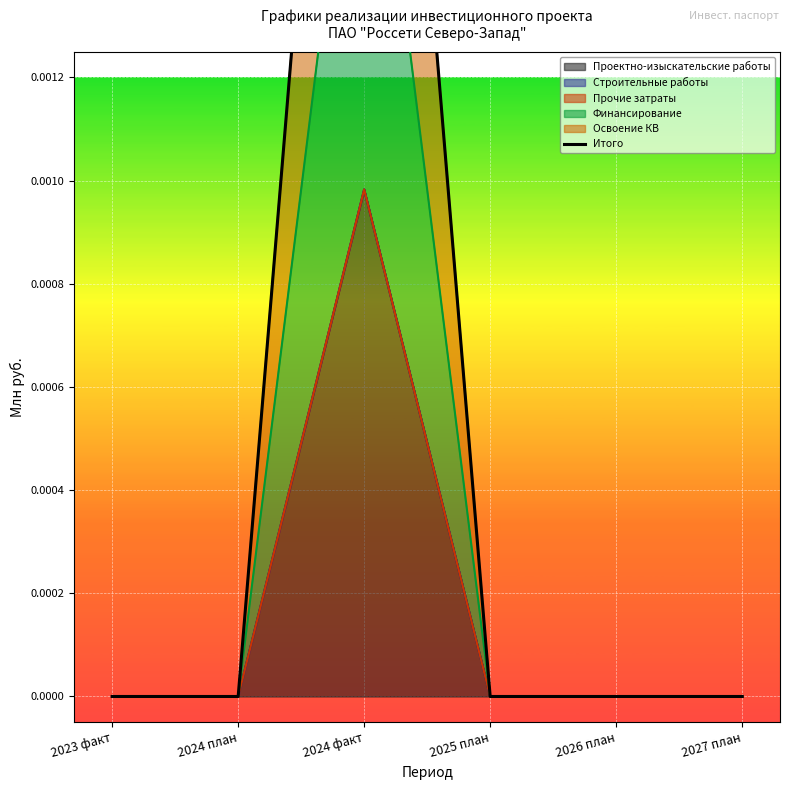

How many lines are shown in the chart?

1